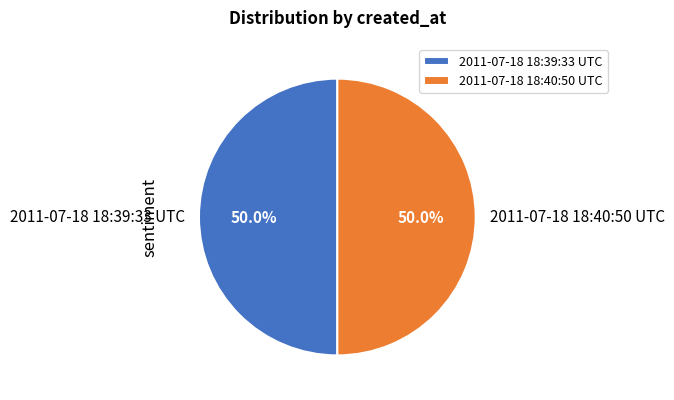

What is the ratio of the value at 2011-07-18 18:40:50 UTC to the value at 2011-07-18 18:39:33 UTC?

1.0